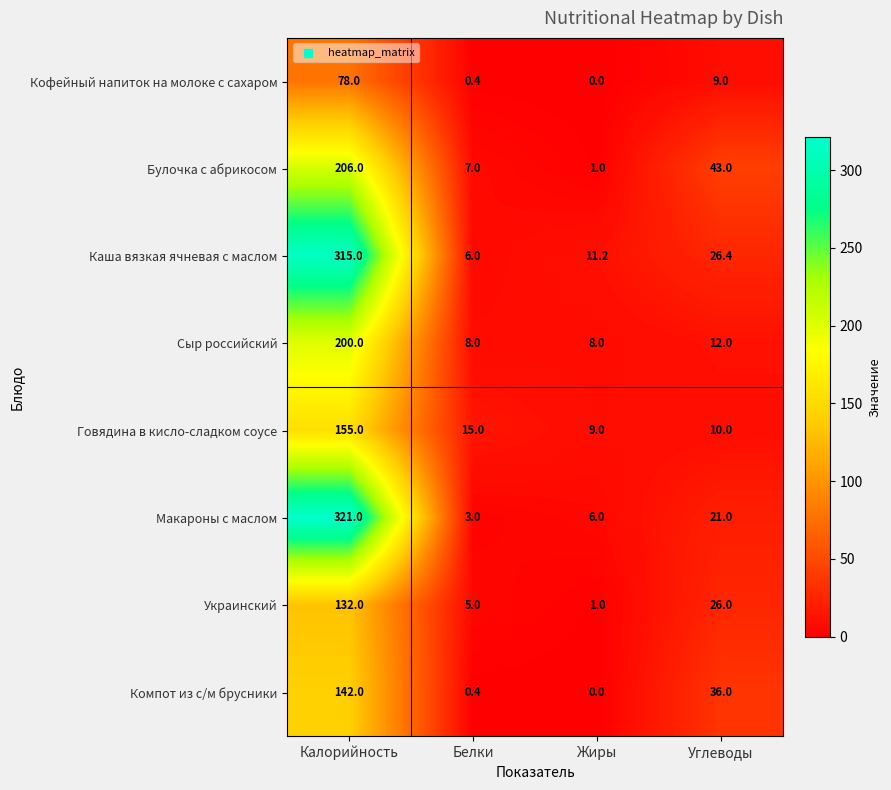

Read the Сыр российский value at Калорийность.

200.0